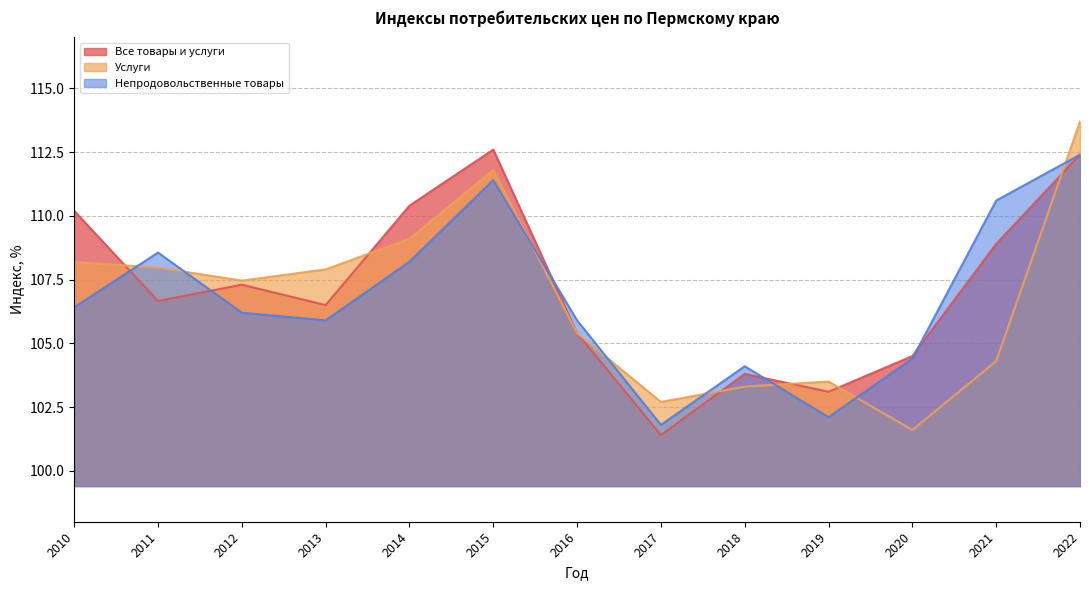

Where is the first local minimum for Все товары и услуги?

2011